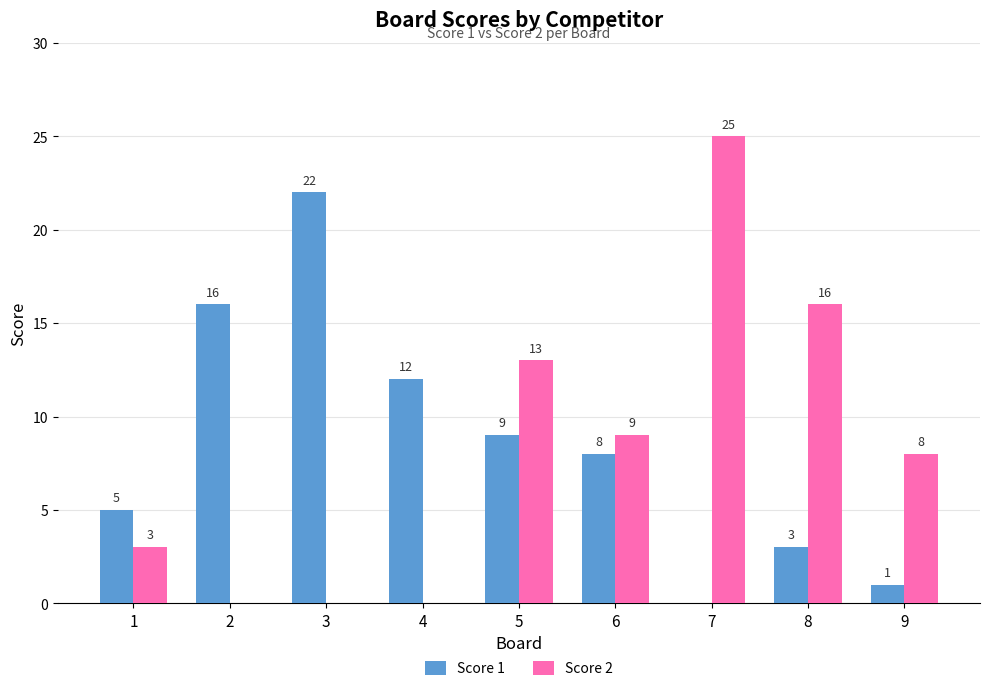

Is the value of Score 1 at 7 greater than the value of Score 2 at 7?

No